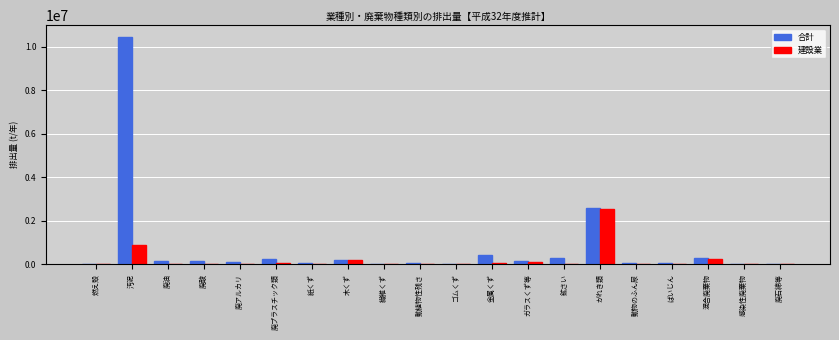

What is the sum of all 建設業 values?

4015845.5